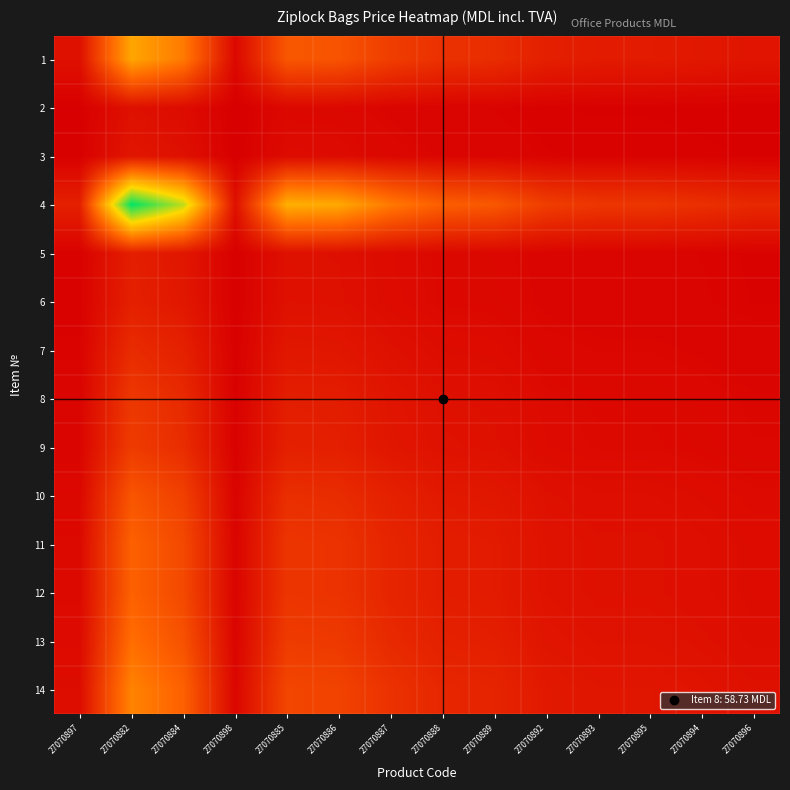

At 27070889, list the series in order from smallest to largest.

2, 3, 5, 6, 7, 8, 9, 10, 11, 12, 13, 14, 1, 4